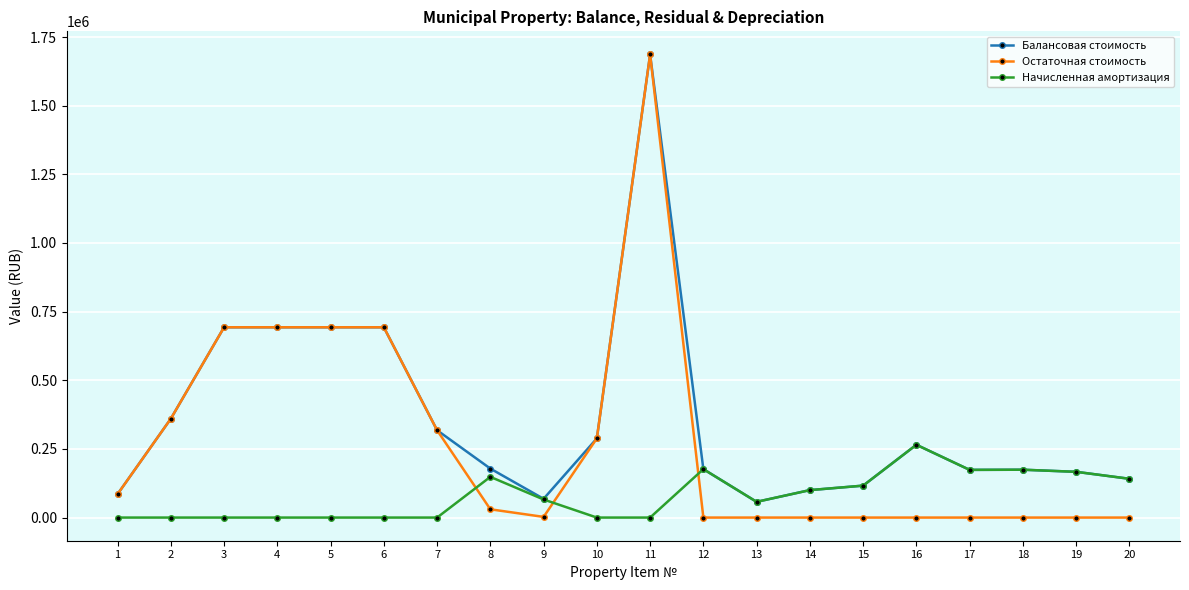

Is the value of Начисленная амортизация at 11 greater than the value of Балансовая стоимость at 13?

No